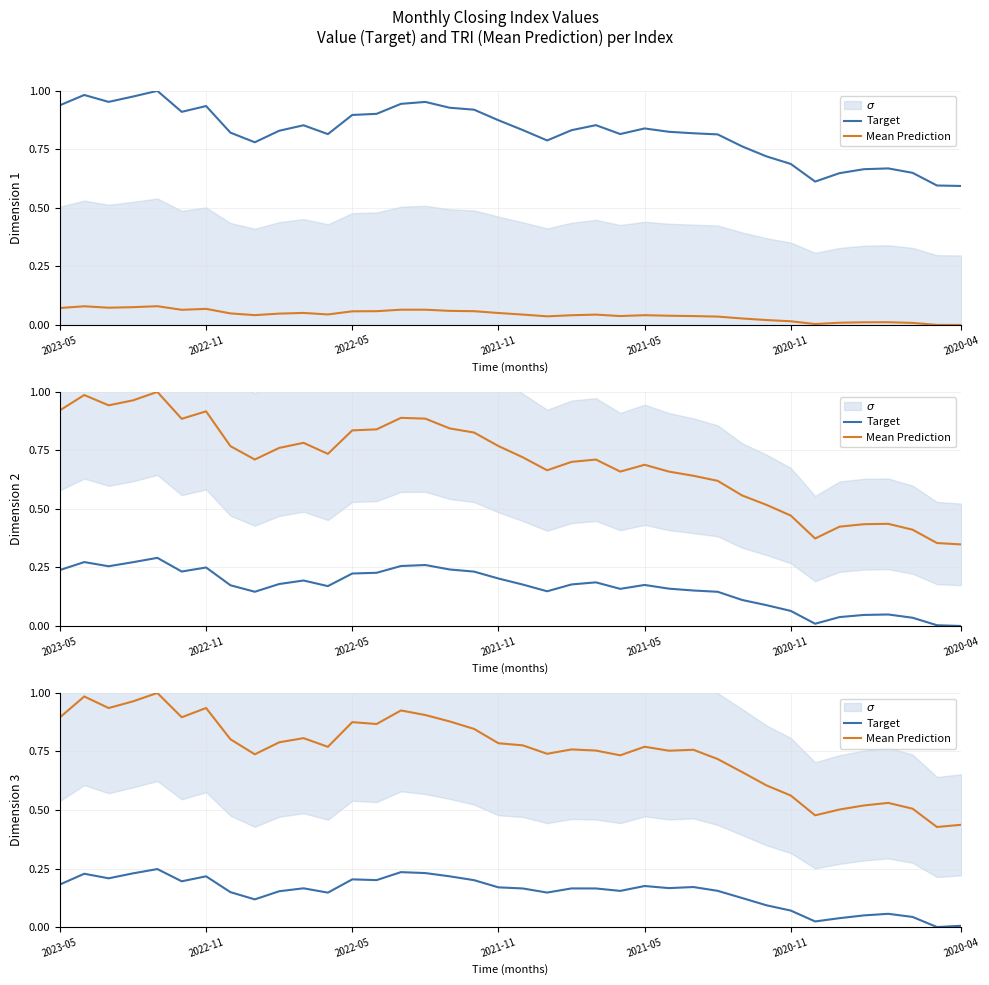

What value does the Target series have at 19?

0.2